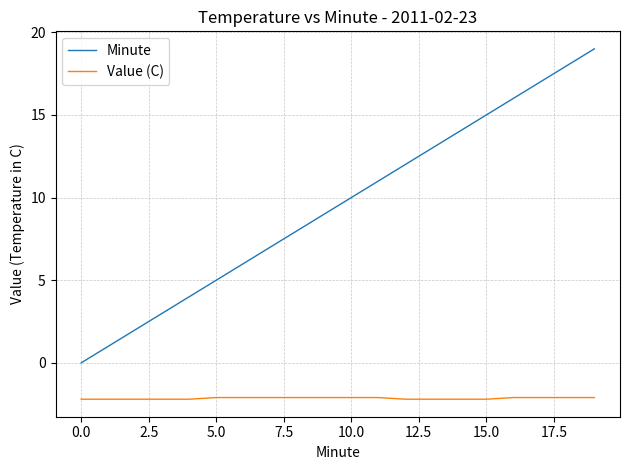

What is the maximum value shown in the chart?

19.0